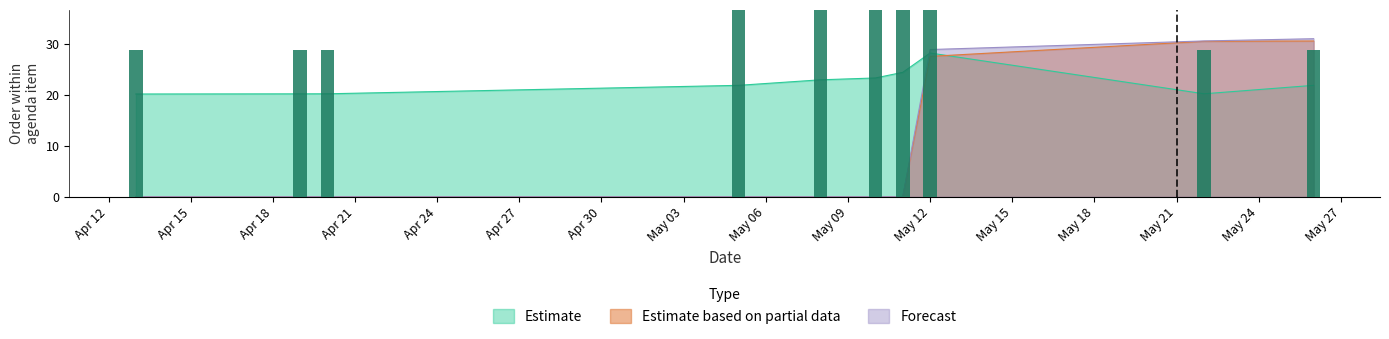

What is the label of the 1st bar from the left?

Apr 12